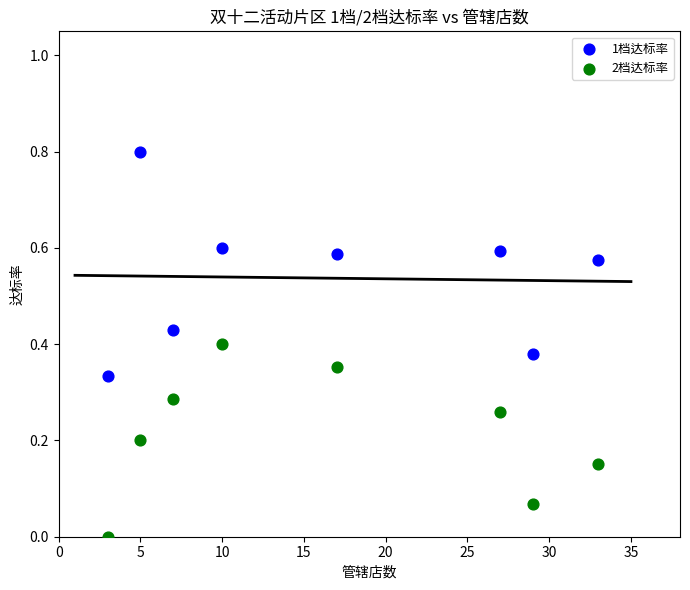

Across all data points, what is the range of X values (max minus min)?

30.0